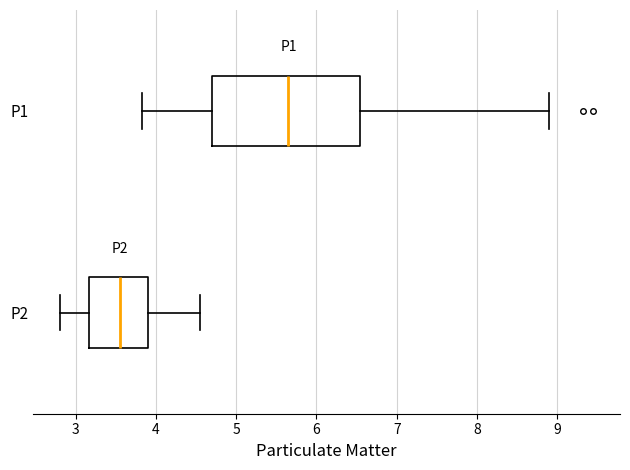

Which box's median line is the furthest to the right?

P1